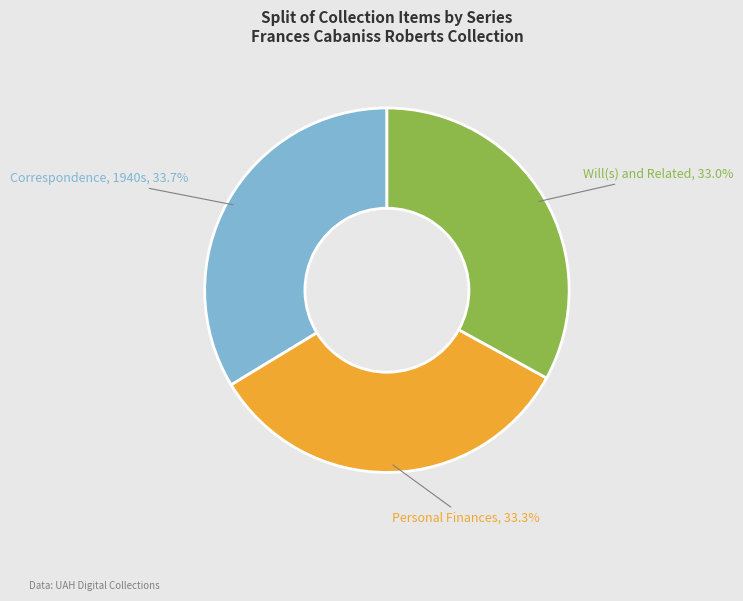

How many segments does this pie chart have?

3